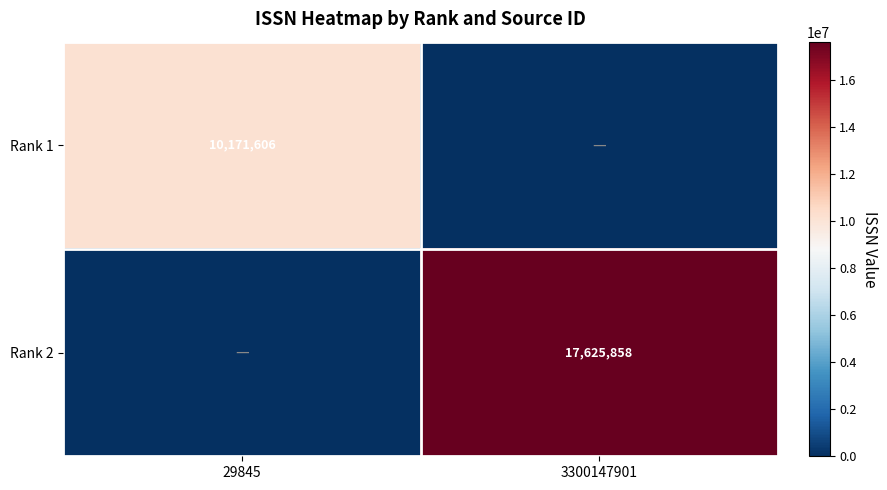

True or false: Rank 2 has a value of 17625858 at 3300147901.

True